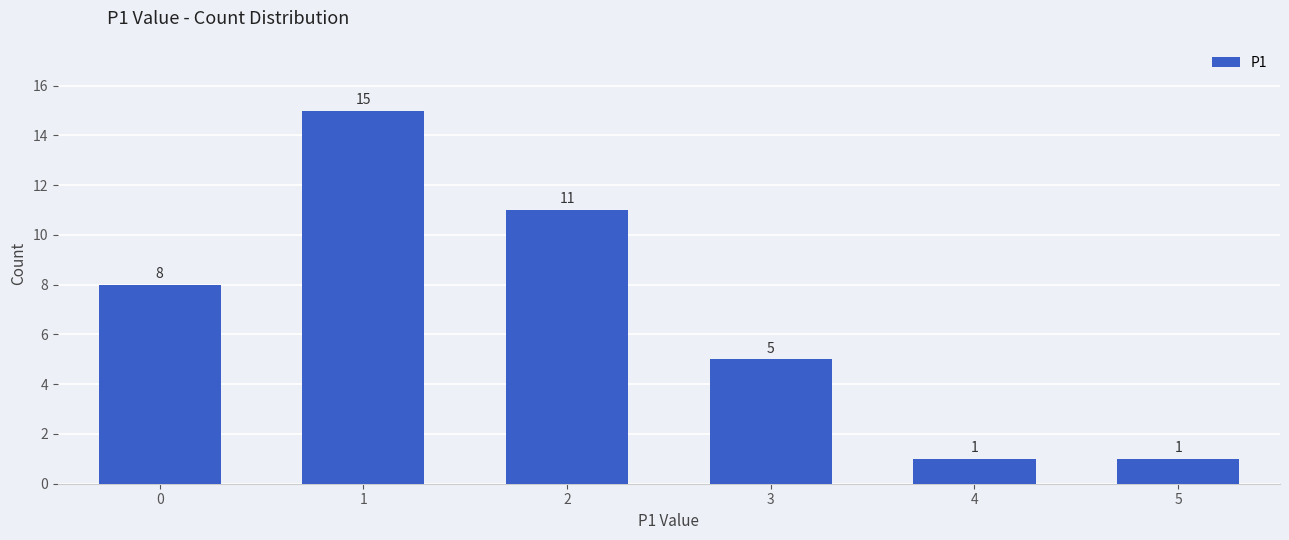

Are the bars horizontal?

No